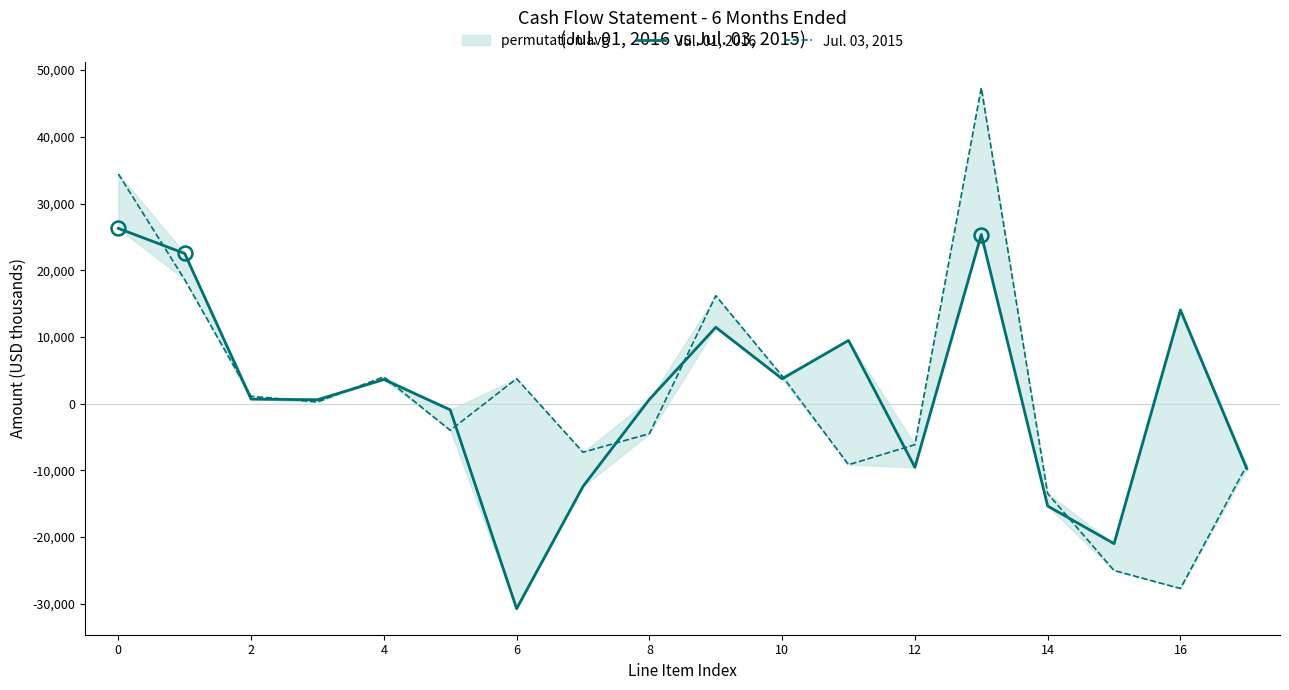

What is the maximum value shown in the chart?

47355